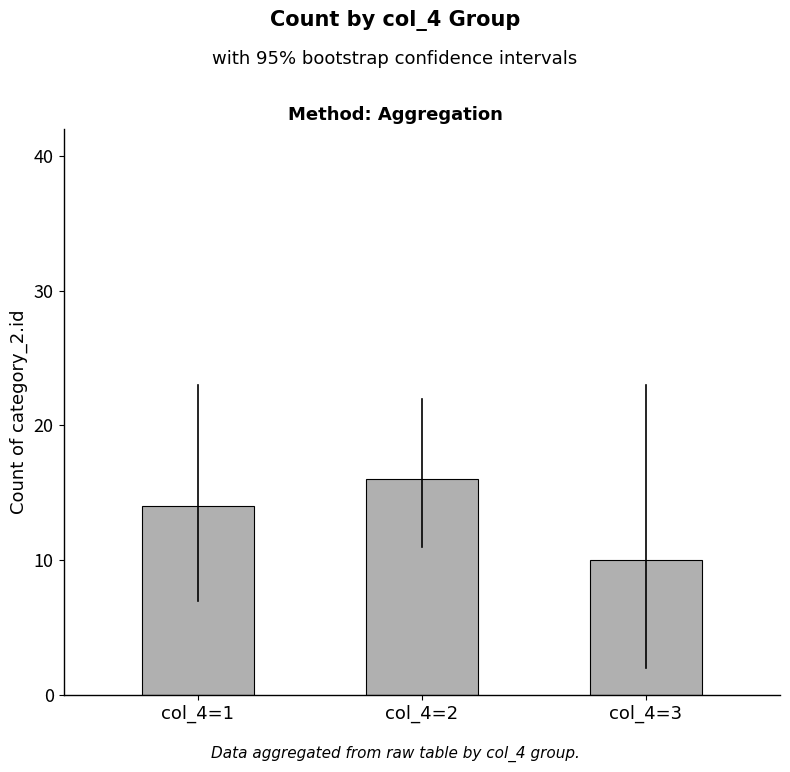

The value at col_4=2 is 7. True or false?

False